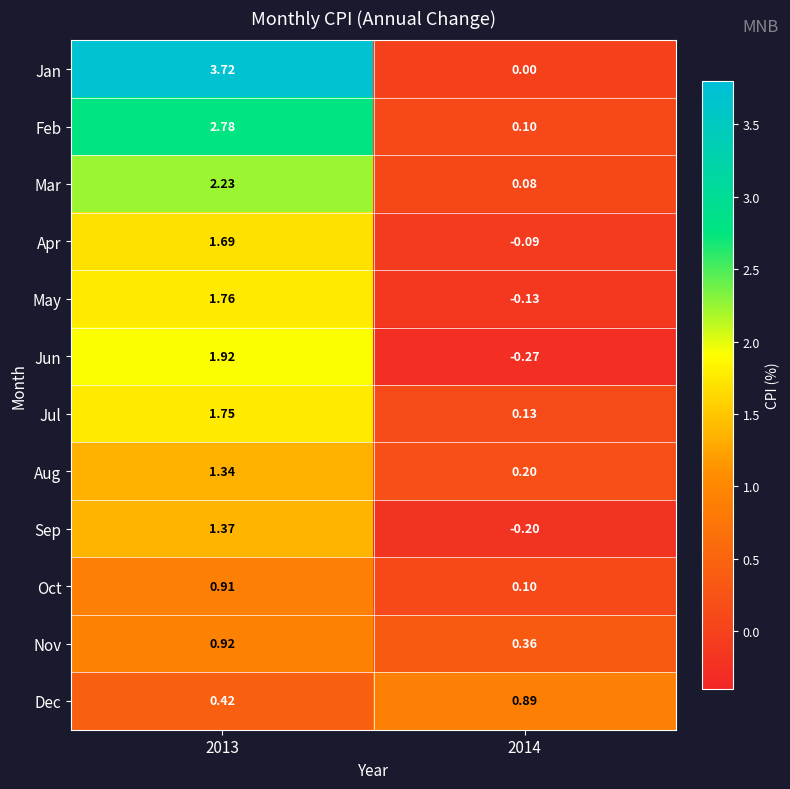

List the series in order of their peak value, highest first.

Jan, Feb, Mar, Jun, May, Jul, Apr, Sep, Aug, Nov, Oct, Dec